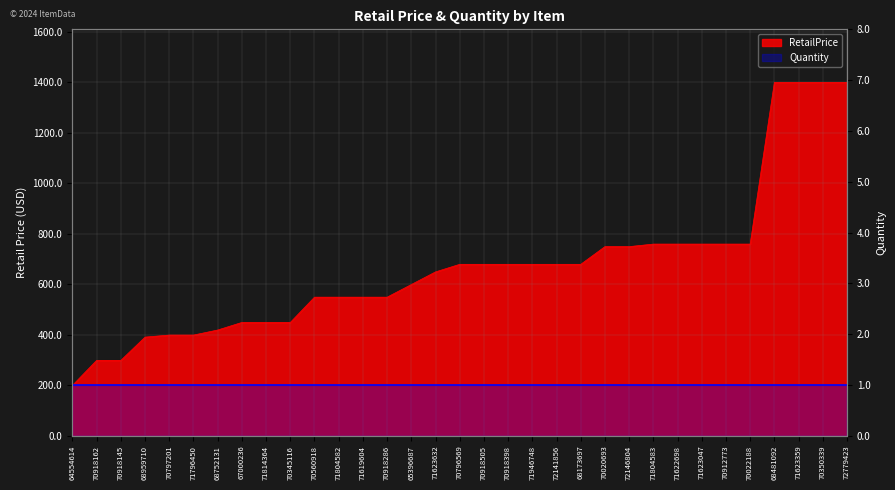

The value at 71796450 is 399.0. True or false?

True